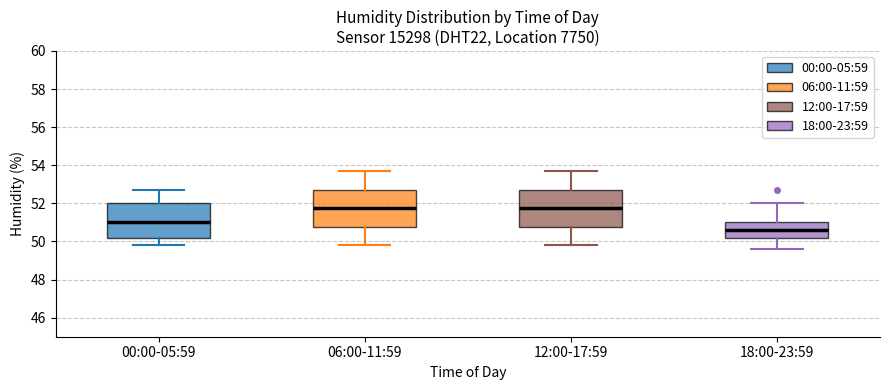

Reading left to right, read every box against the y-axis: the position of its median line, the range the box covers, and the ends of its whiskers. The values are not printed on the chart, so give them approximately, as read against the axis.

00:00-05:59: median 51.0, box 50.2 to 52.0, whiskers 49.8 to 52.8
06:00-11:59: median 51.8, box 50.8 to 52.8, whiskers 49.8 to 53.8
12:00-17:59: median 51.8, box 50.8 to 52.8, whiskers 49.8 to 53.8
18:00-23:59: median 50.6, box 50.2 to 51.0, whiskers 49.6 to 52.0